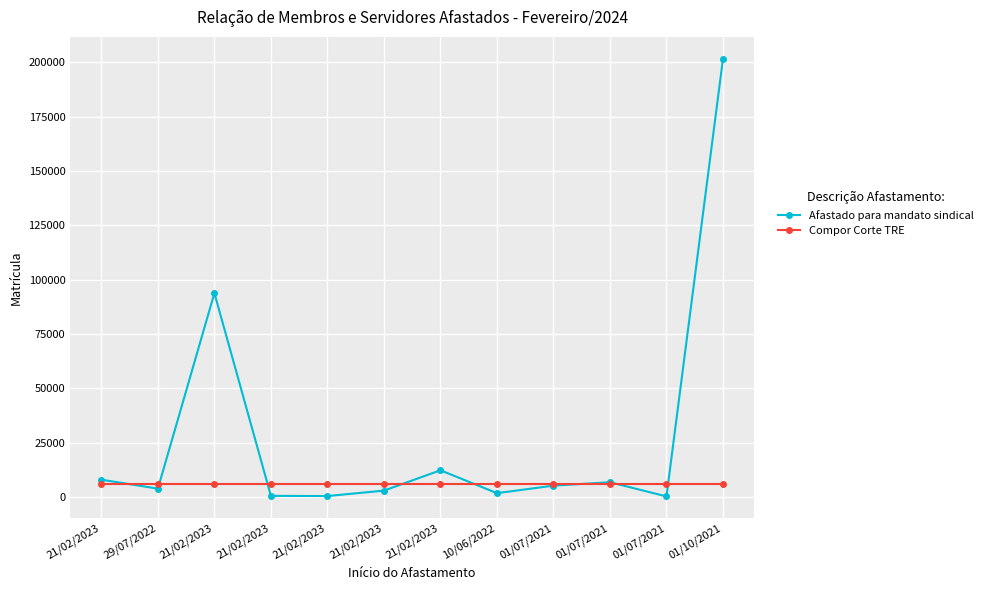

How many lines are shown in the chart?

2